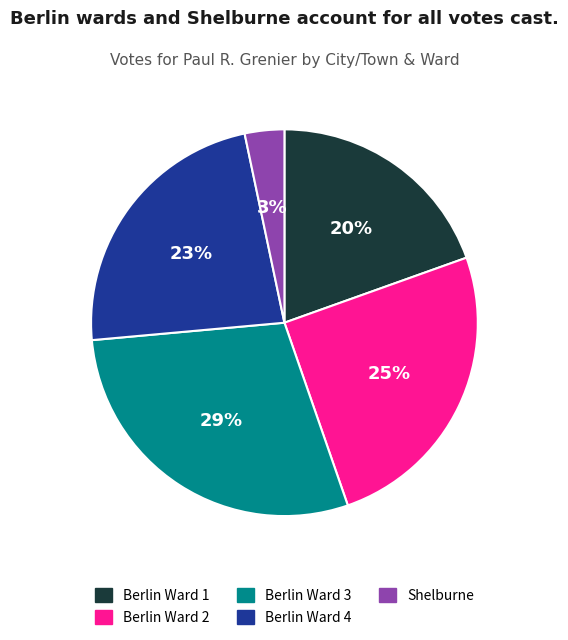

Which category has the biggest portion of the pie?

Berlin Ward 3